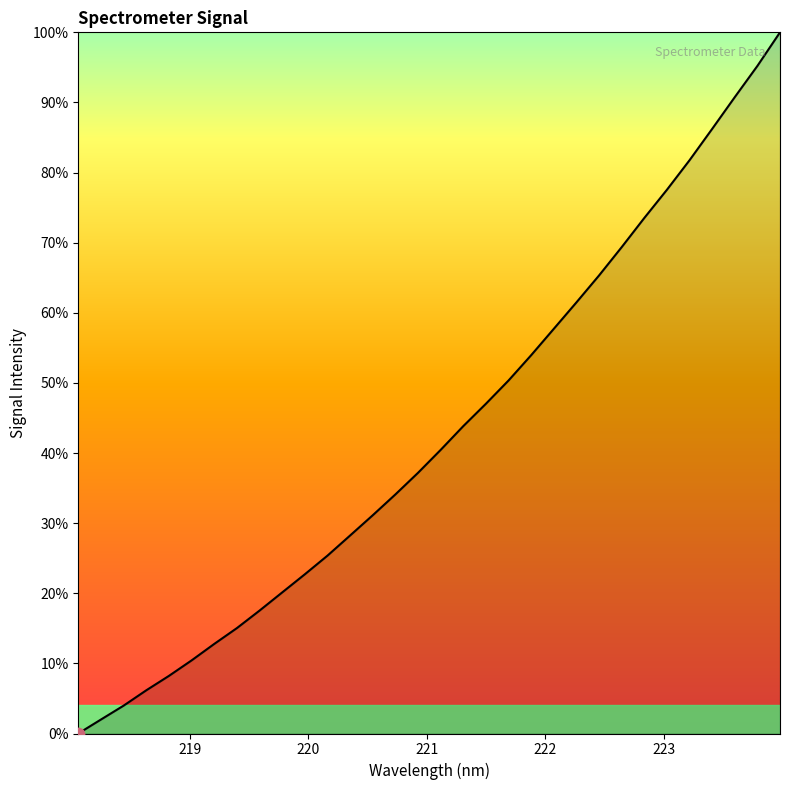

What is the maximum value shown in the chart?

100.0